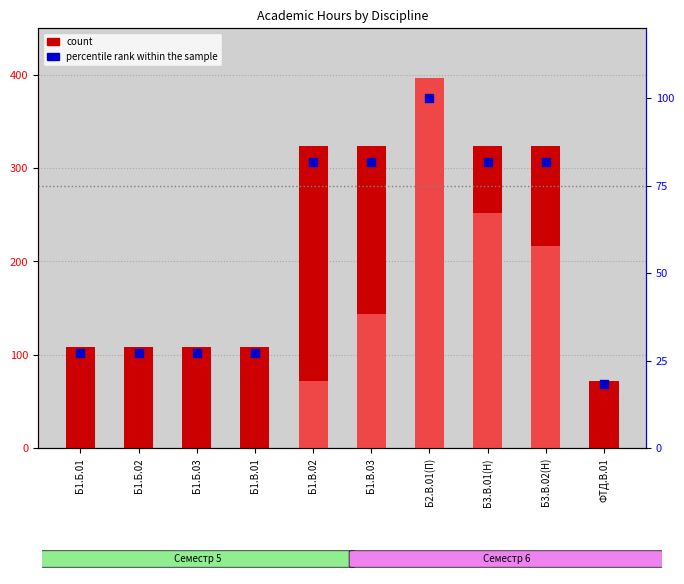

Which series contains the lowest Y value?

count (сем 6)